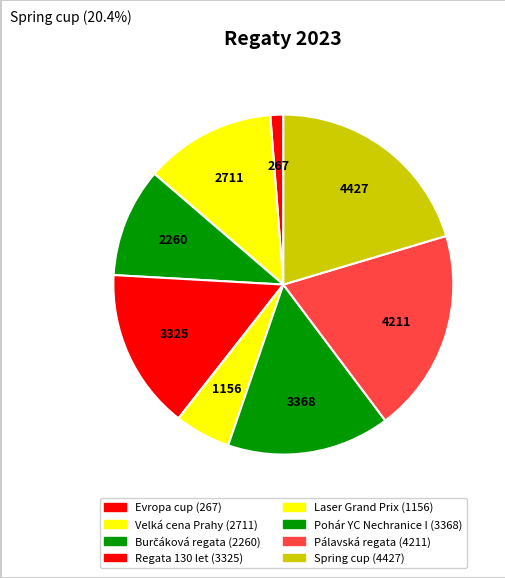

Is it true that Pálavská regata is 28% of the pie?

False